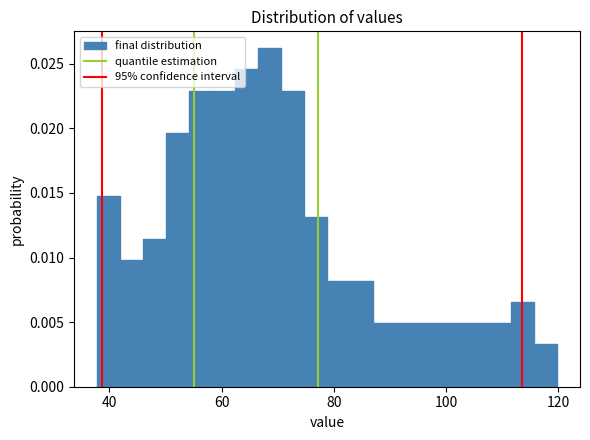

Read against the x-axis, roughly where is the centre of the tallest bar?

68